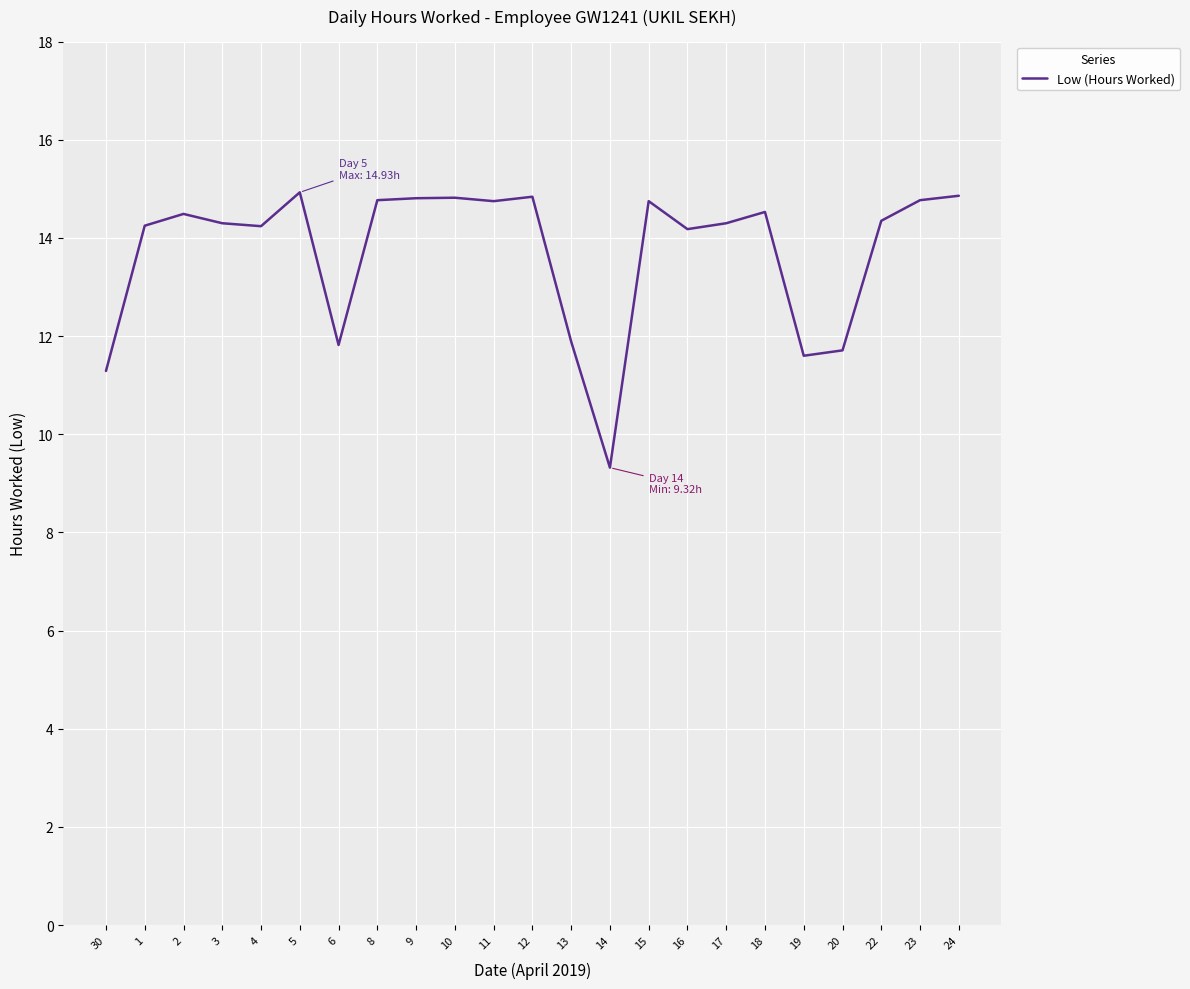

The chart shows a value of 14.2 at 4. True or false?

True